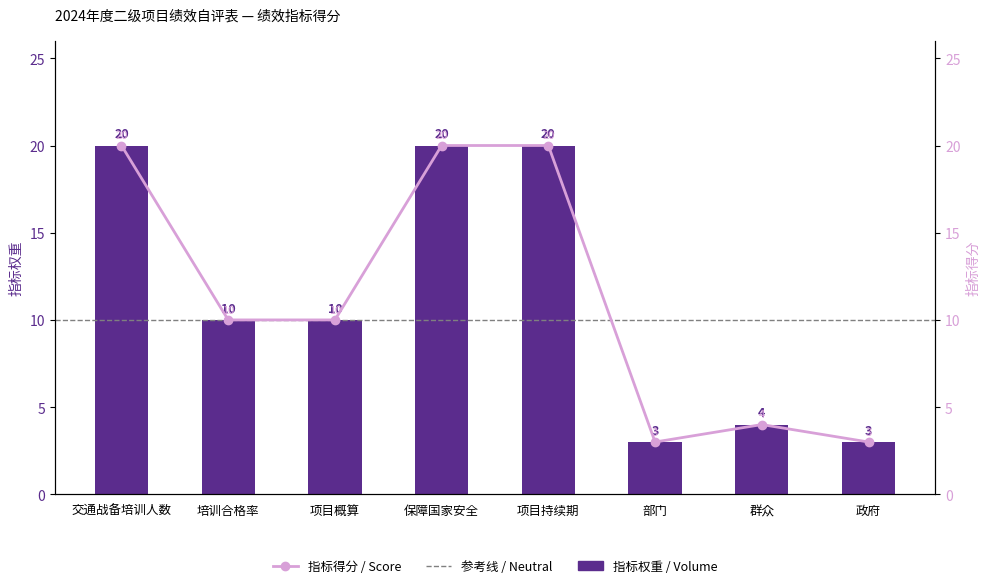

How many groups of bars are there?

8